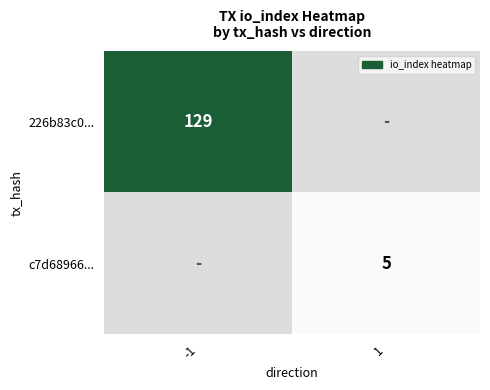

True or false: 226b83c0... has a value of 129 at -1.

True